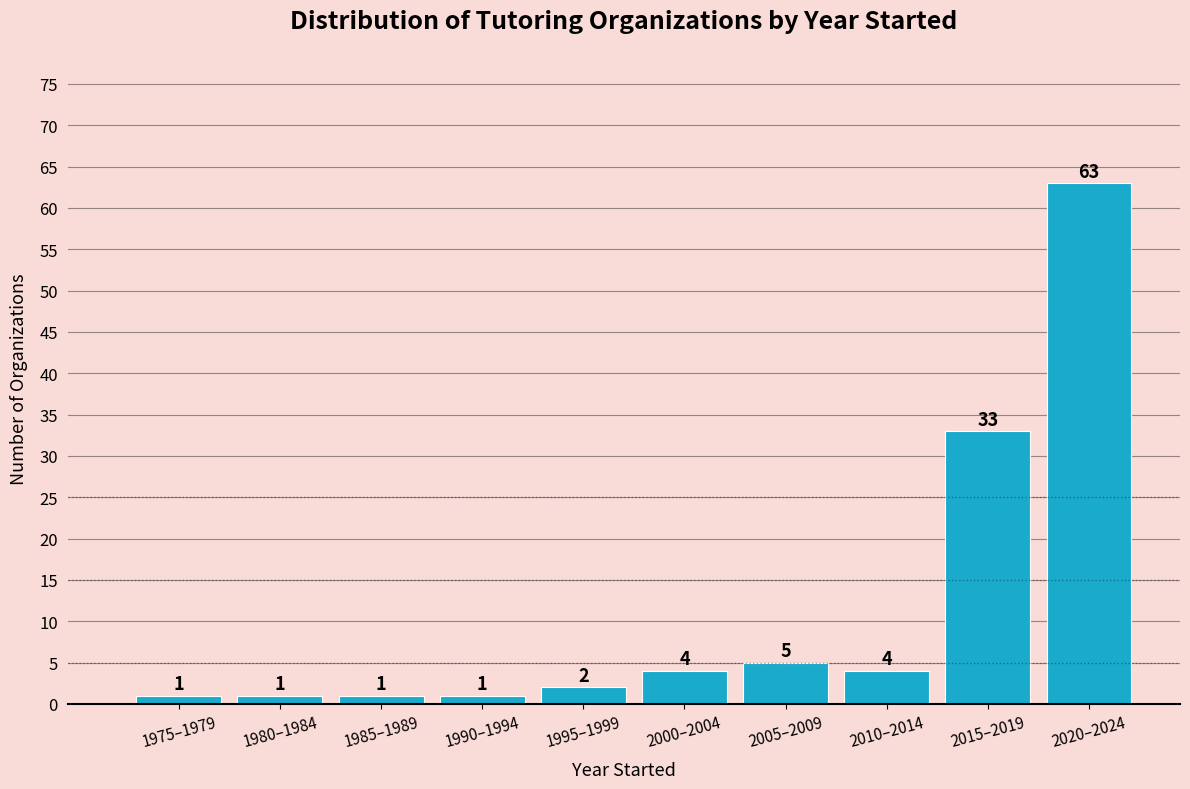

Reading left to right, transcribe all the data shown in this chart.

1	1	1	1	2	4	5	4	33	63